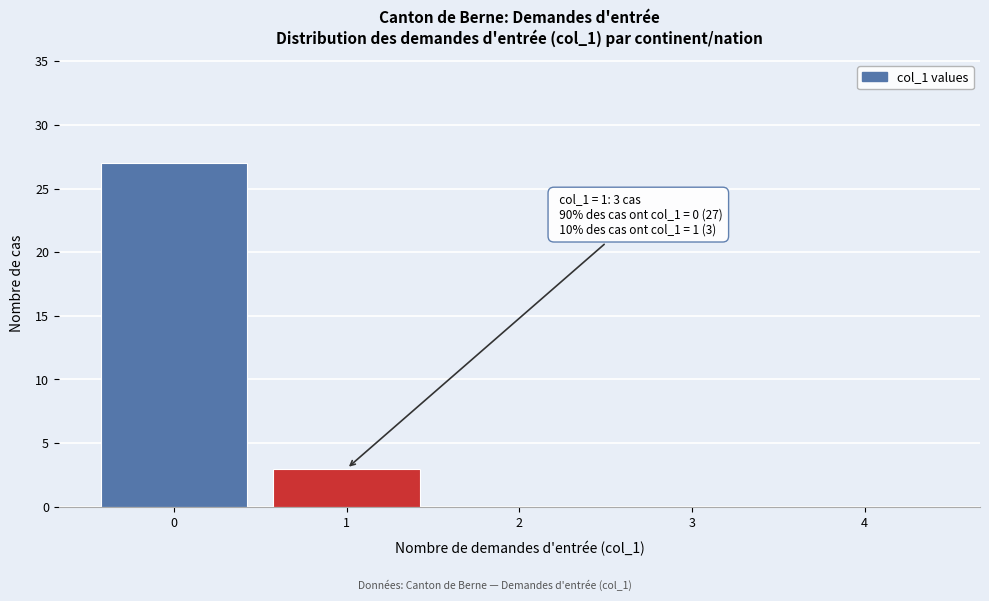

Over which range of the x-axis is the bar tallest?

-0.5 to 0.5